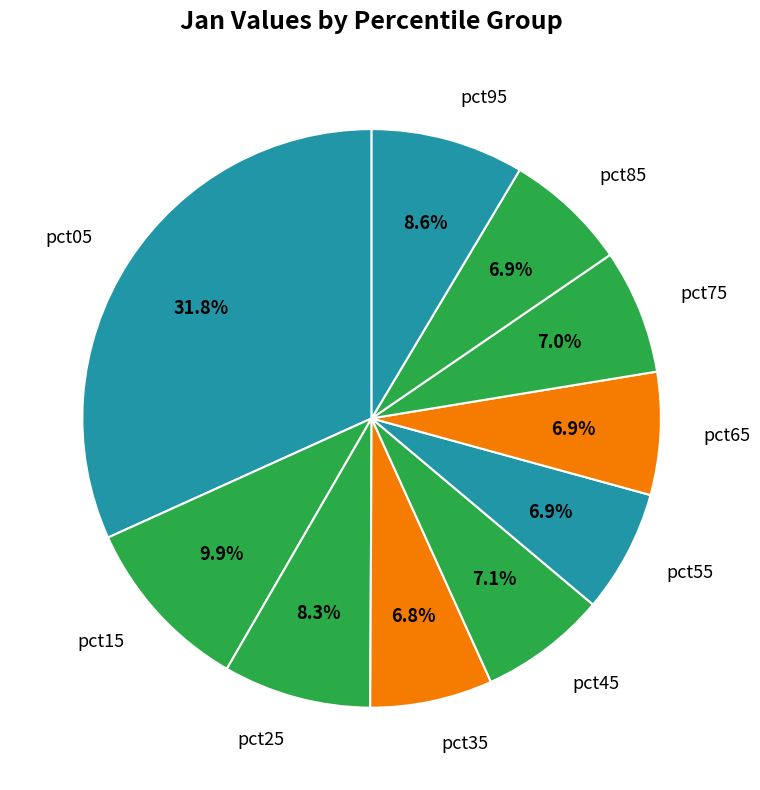

What percentage is the pct25 slice, to the nearest percent?

8%